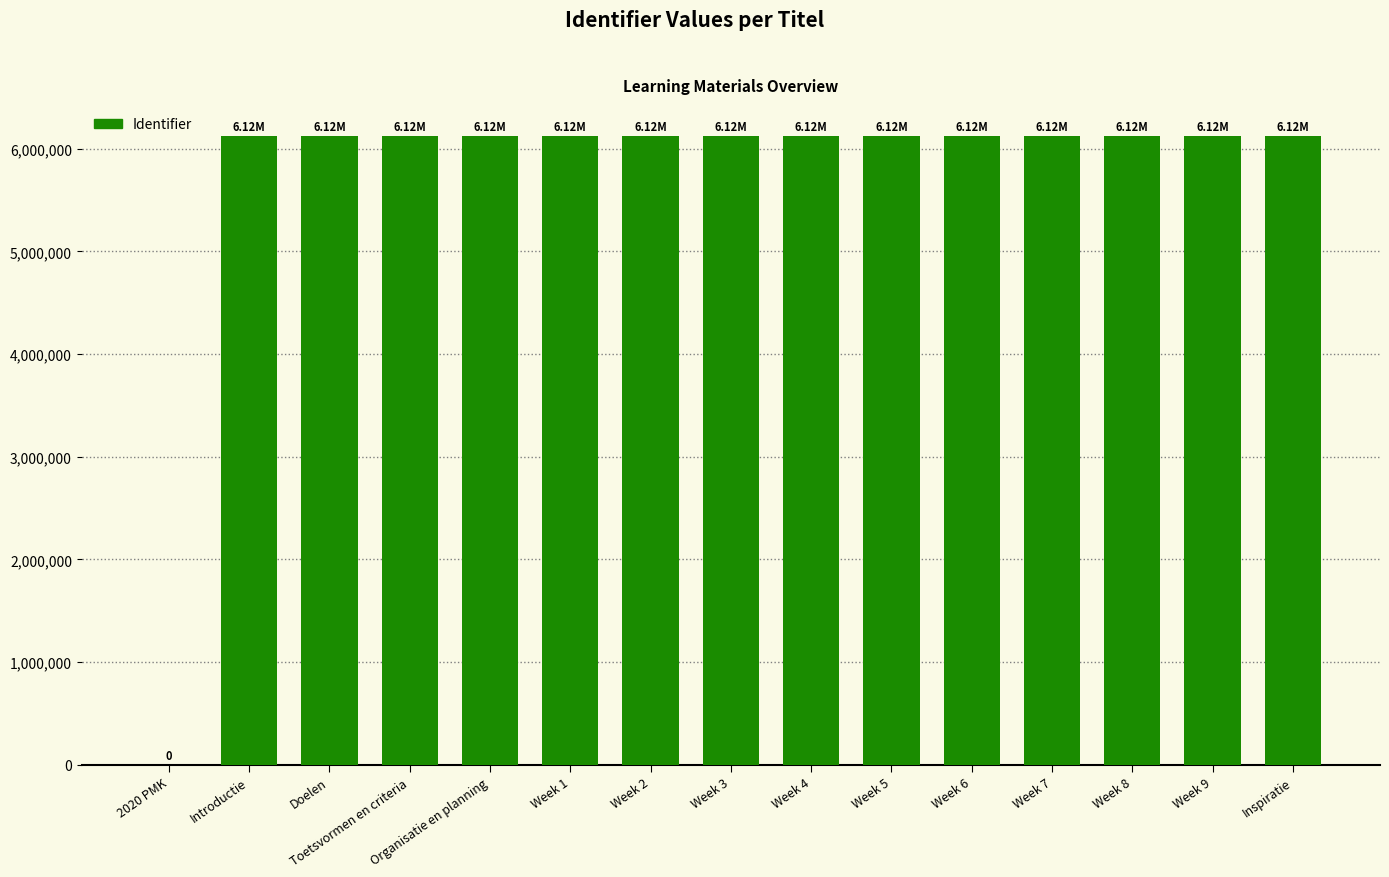

Count the number of categories in the chart.

15